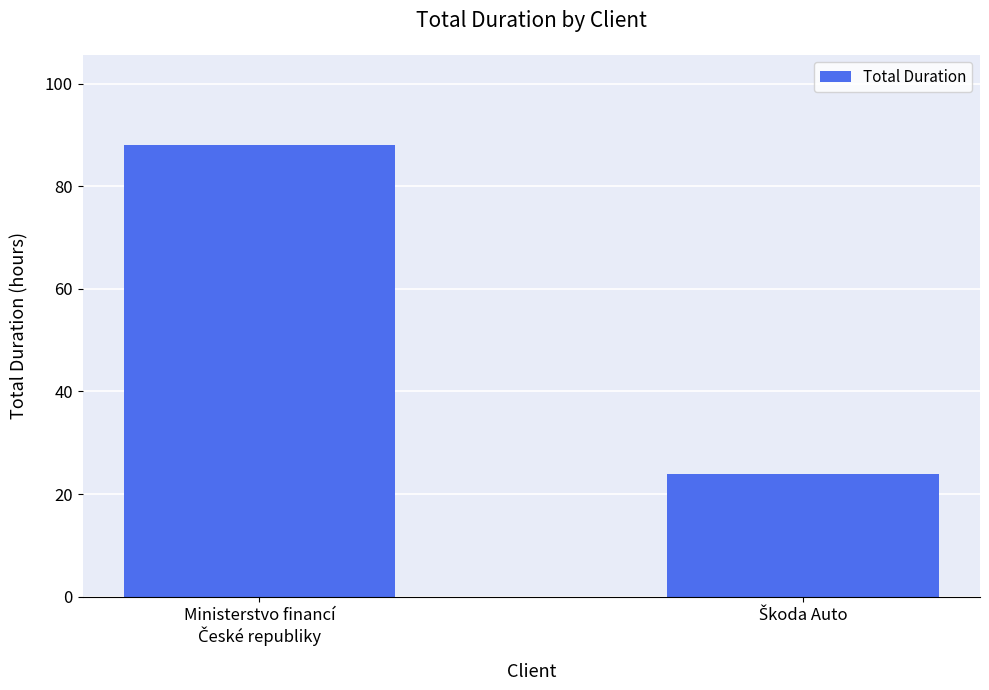

Count the values in the range 24 to 88.

2